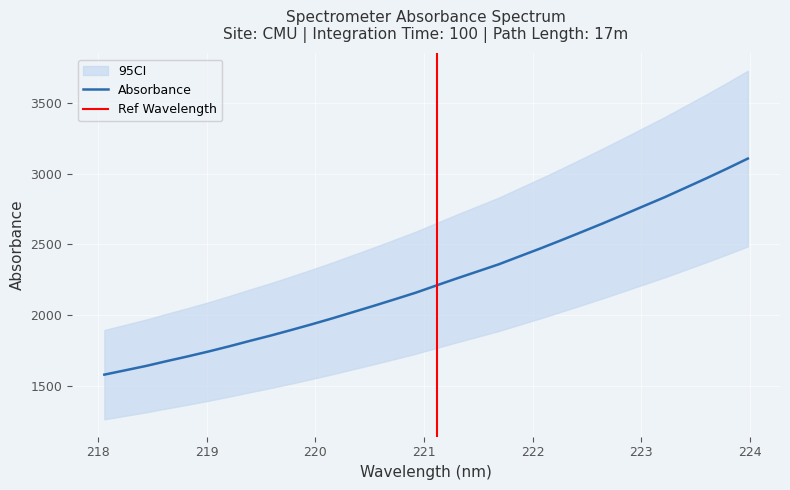

At which label is the value closest to 2342?

221.6902